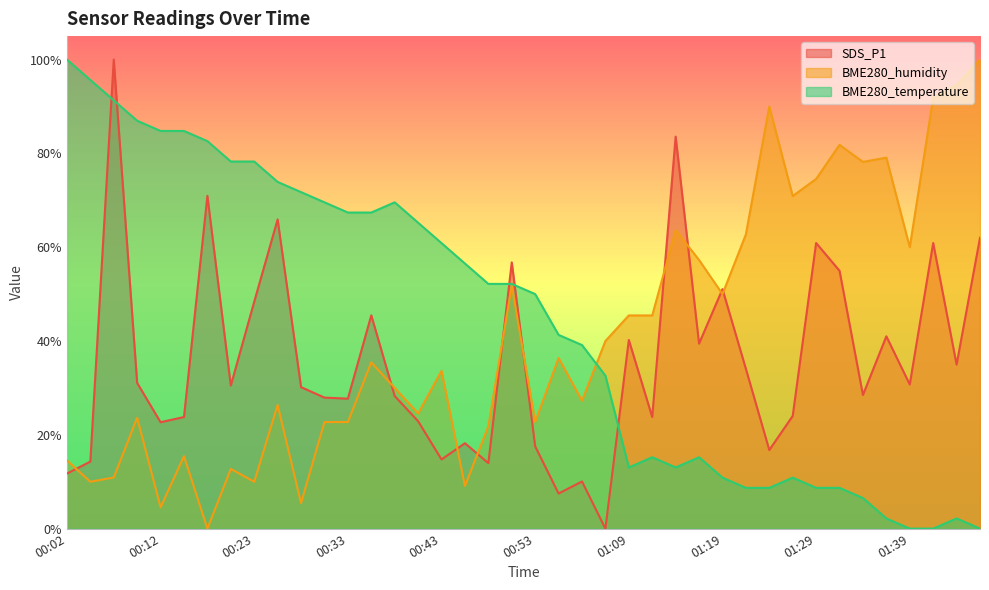

Where do SDS_P1 and BME280_temperature first cross each other?

00:04 and 00:07